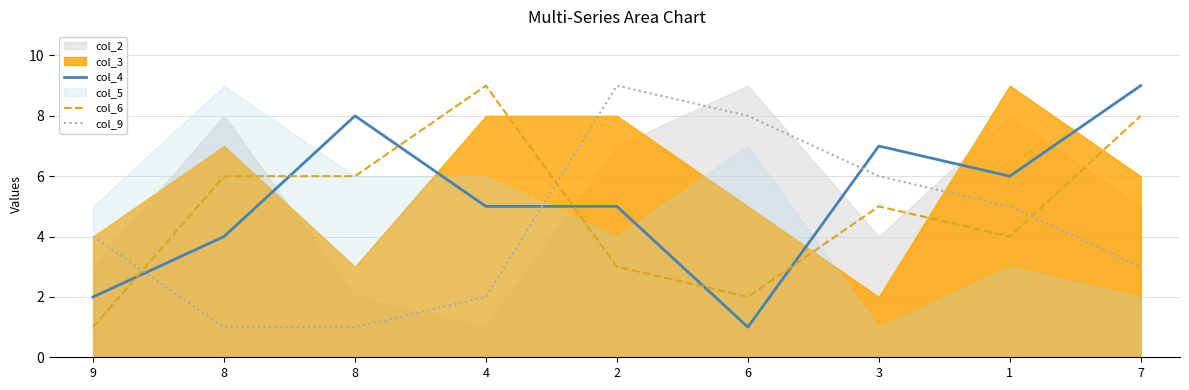

At which category does col_4 reach its first local peak?

8